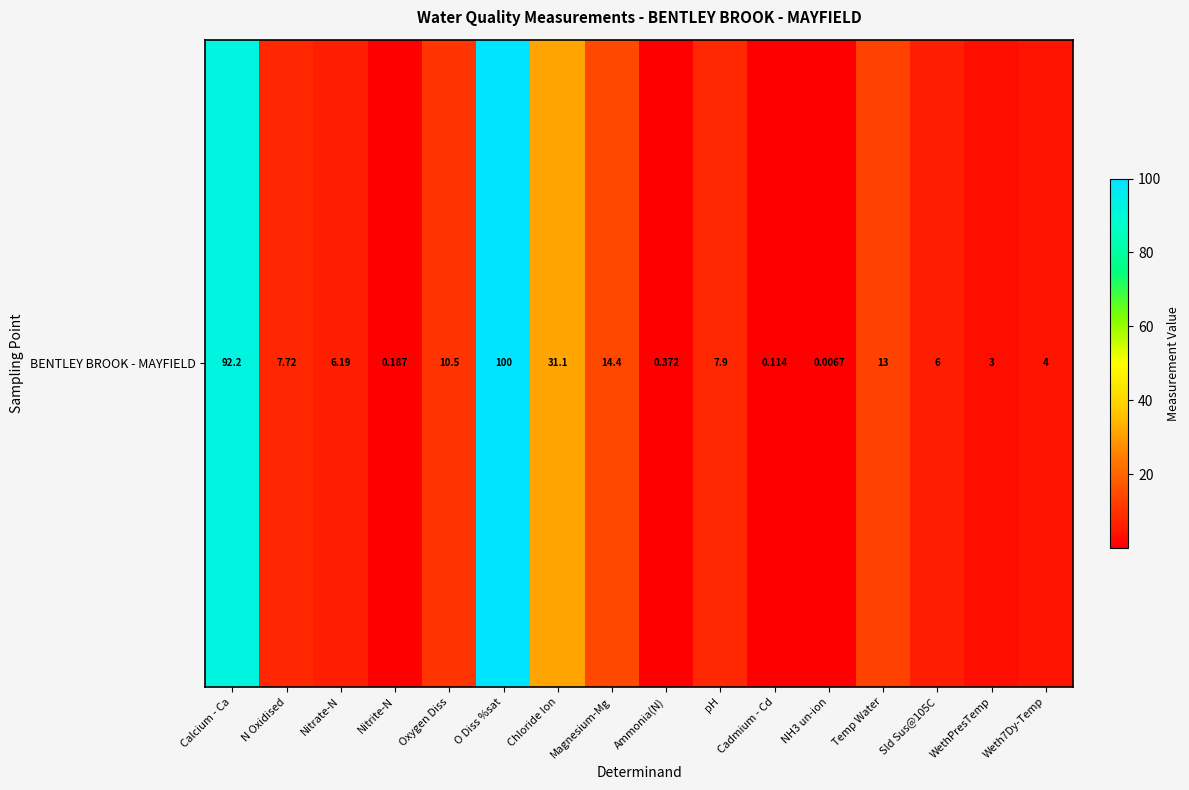

Which category has the lowest value across all series?

NH3 un-ion